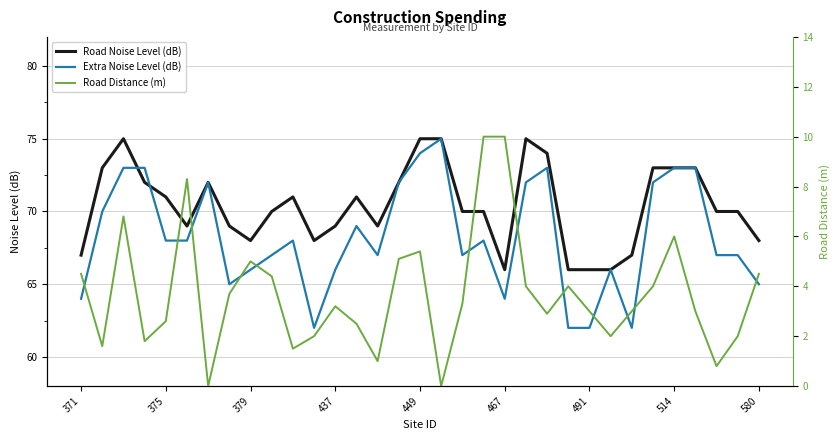

What position from the left is 25?

26